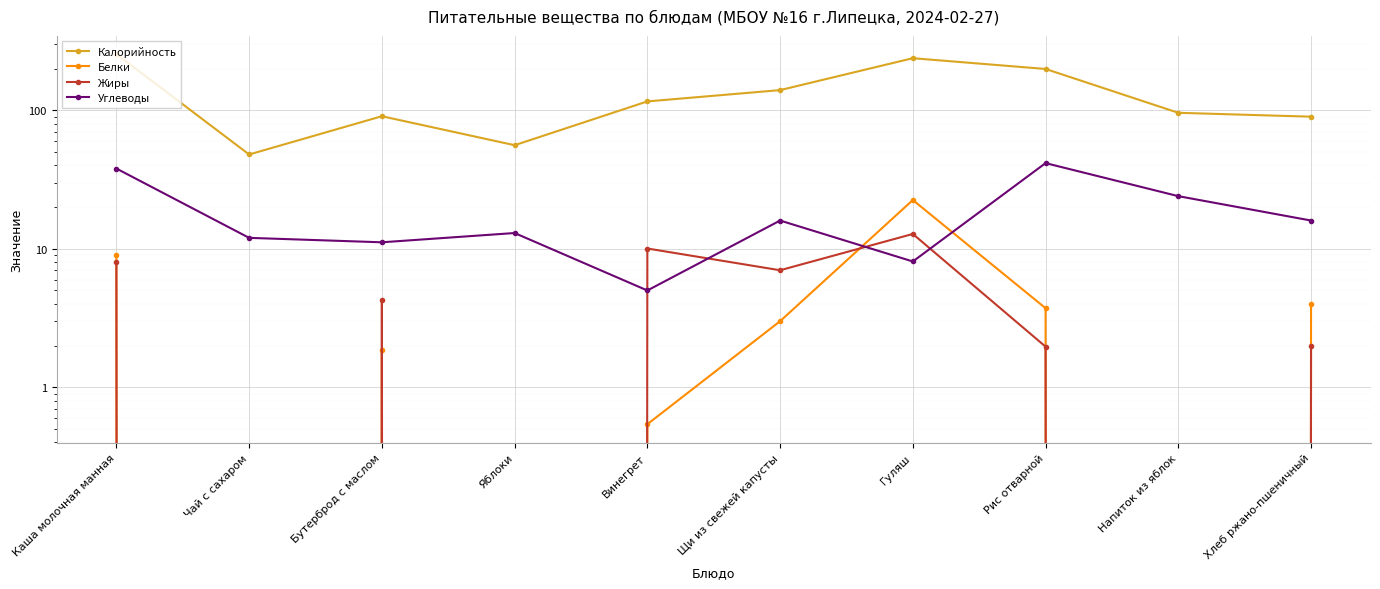

Reading left to right, what are all the values shown in this chart?

Калорийность: Каша молочная манная=255.0	Чай с сахаром=48.0	Бутерброд с маслом=90.7	Яблоки=56.0	Винегрет=116.0	Щи из свежей капусты=140.0	Гуляш=238.0	Рис отварной=199.0	Напиток из яблок=96.0	Хлеб ржано-пшеничный=90.0
Белки: Каша молочная манная=9.0	Чай с сахаром=0.0	Бутерброд с маслом=1.9	Яблоки=0.0	Винегрет=0.5	Щи из свежей капусты=3.0	Гуляш=22.5	Рис отварной=3.7	Напиток из яблок=0.0	Хлеб ржано-пшеничный=4.0
Жиры: Каша молочная манная=8.0	Чай с сахаром=0.0	Бутерброд с маслом=4.3	Яблоки=0.0	Винегрет=10.1	Щи из свежей капусты=7.0	Гуляш=12.8	Рис отварной=2.0	Напиток из яблок=0.0	Хлеб ржано-пшеничный=2.0
Углеводы: Каша молочная манная=38.0	Чай с сахаром=12.0	Бутерброд с маслом=11.1	Яблоки=13.0	Винегрет=5.0	Щи из свежей капусты=16.0	Гуляш=8.1	Рис отварной=41.6	Напиток из яблок=24.0	Хлеб ржано-пшеничный=16.0